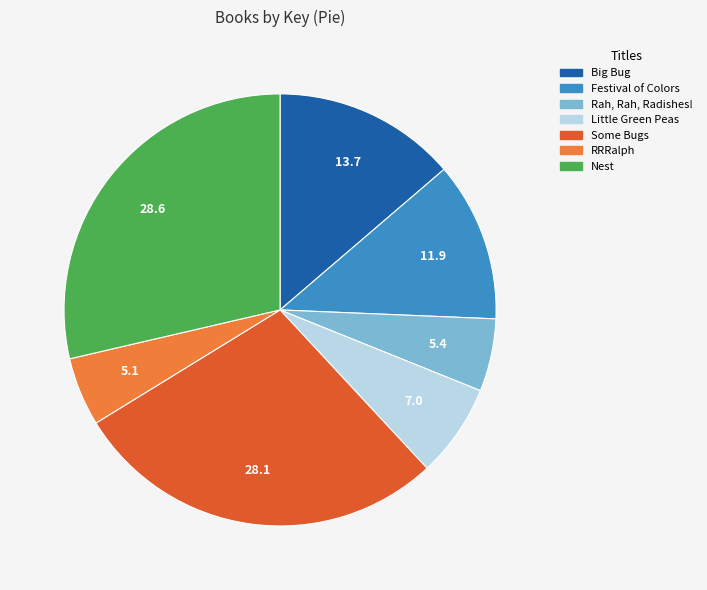

Do RRRalph and Festival of Colors together represent more than half of the pie?

No